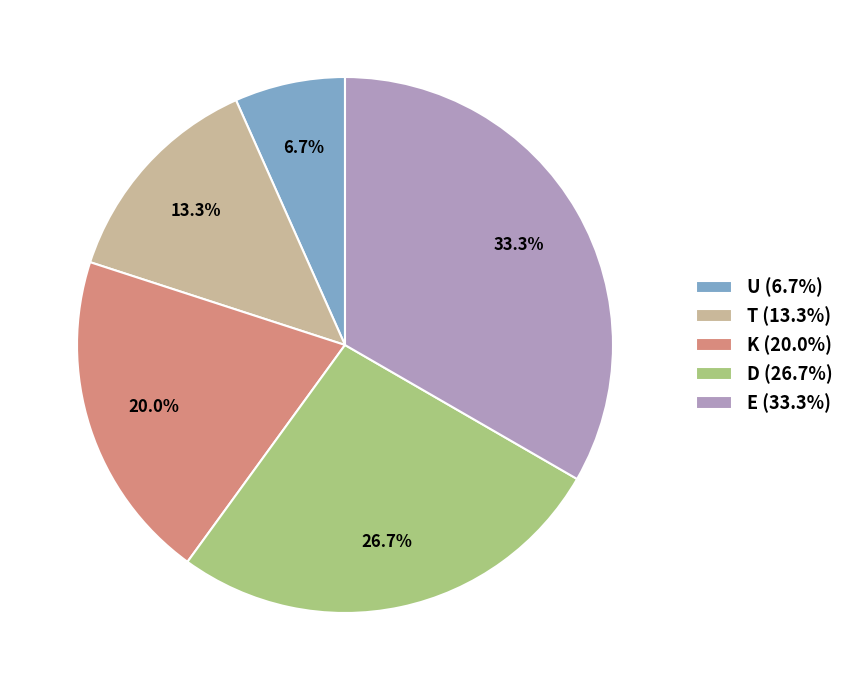

Which category has the smallest portion of the pie?

U